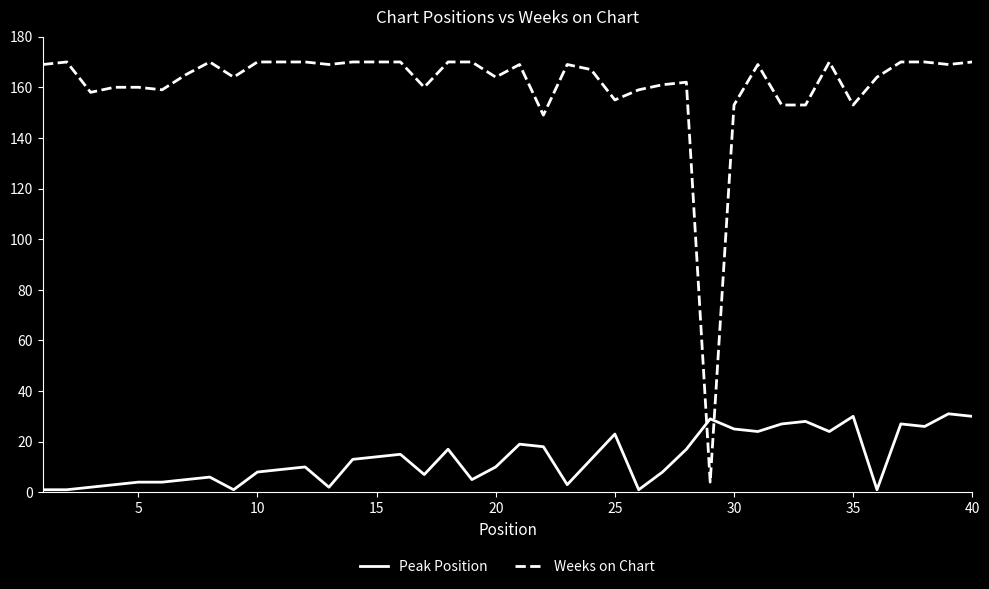

Rank the series by their maximum value, from lowest to highest.

Peak Position, Weeks on Chart